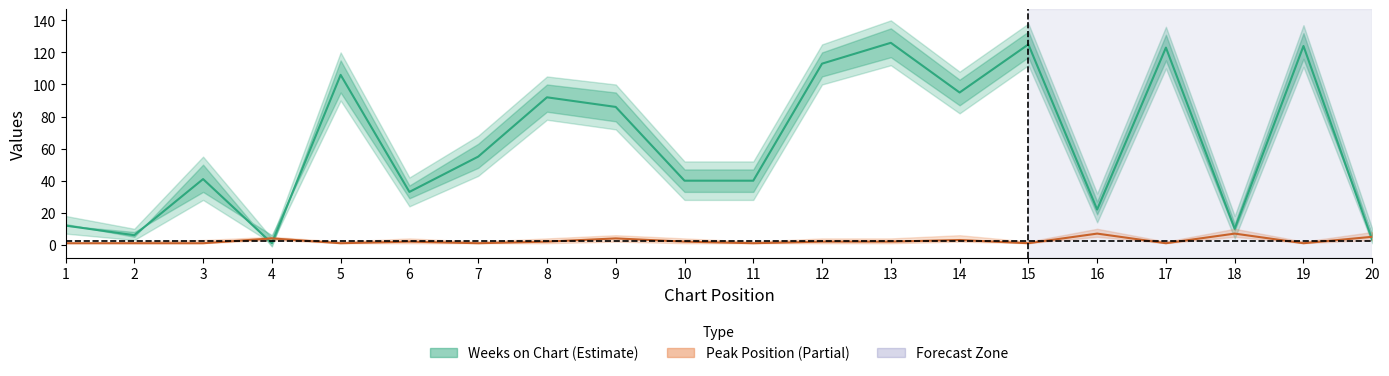

What is the sum of the Peak Position values at 3 and 11?

2